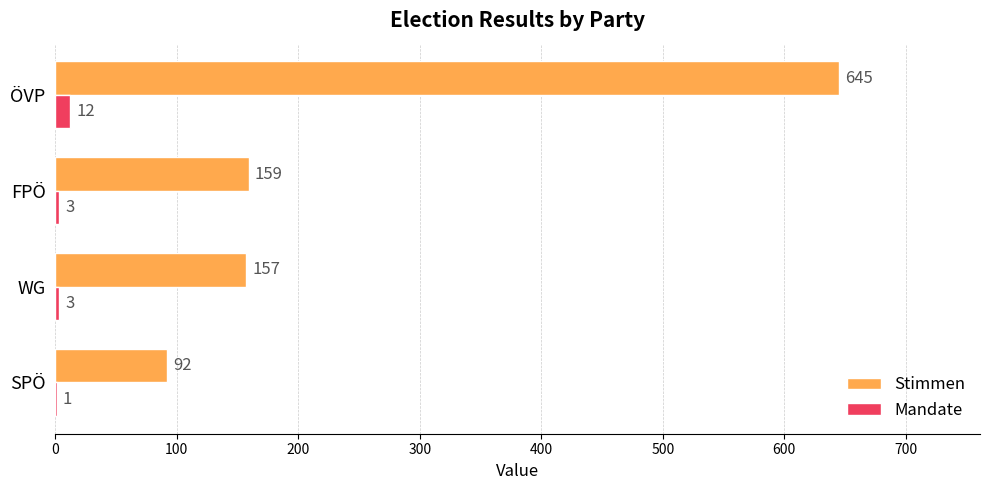

At which category is the sum across all series the highest?

ÖVP